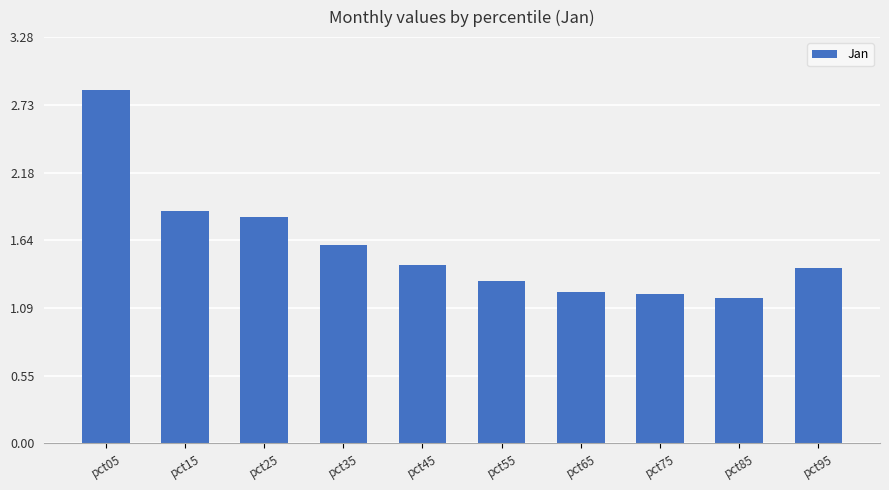

Which category has the lowest value across all series?

pct85